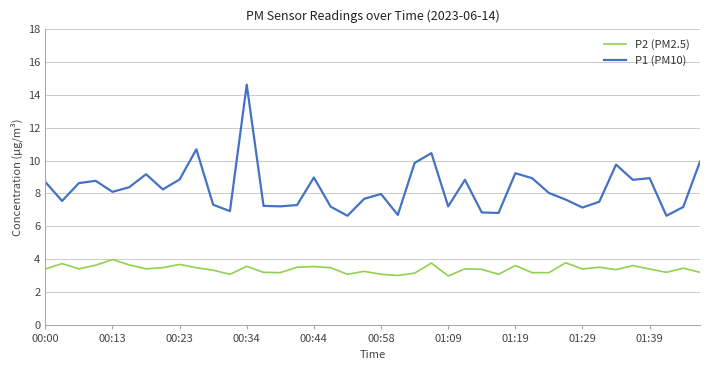

Rank the series by their maximum value, from lowest to highest.

P2 (PM2.5), P1 (PM10)